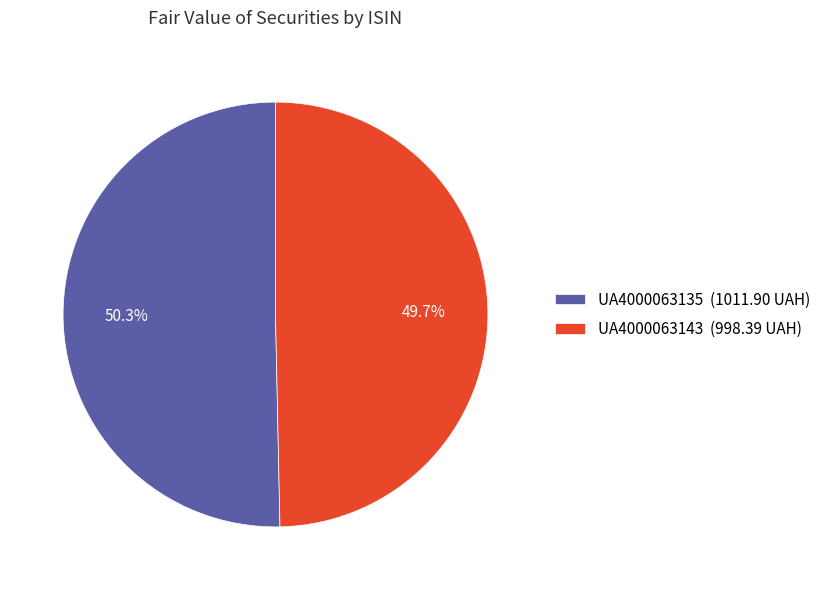

Is there any slice that represents more than half of the pie?

Yes